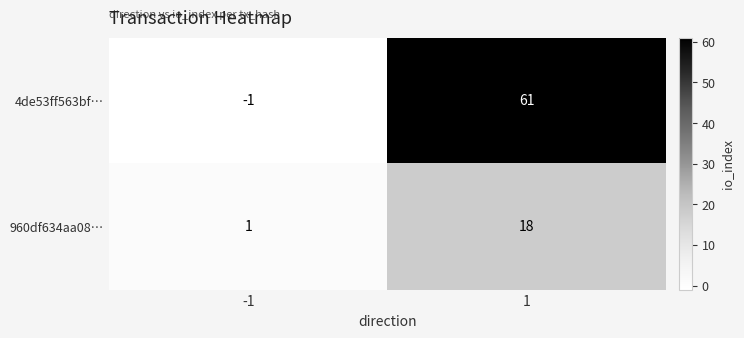

At how many categories does at least one series exceed 11?

1